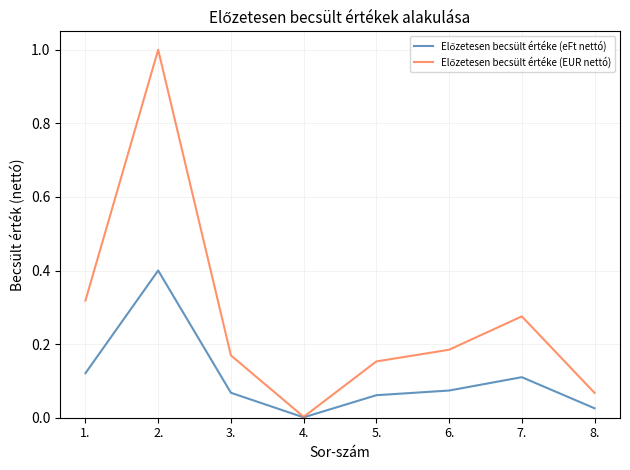

What position from the right is 7.?

2